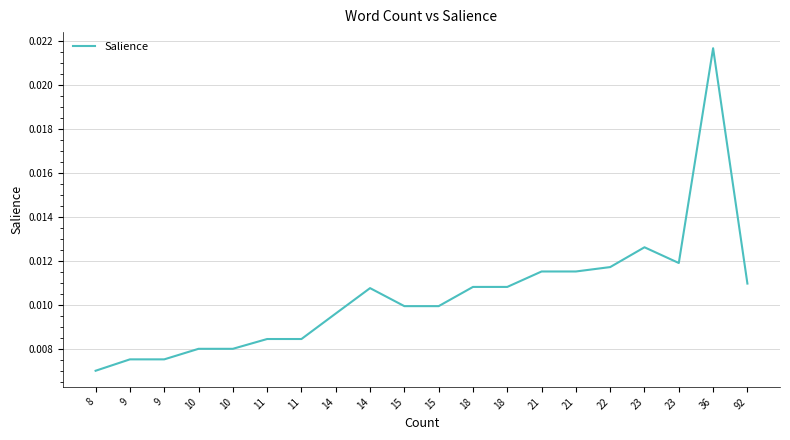

How many points are higher than both their immediate neighbors (excluding endpoints)?

3